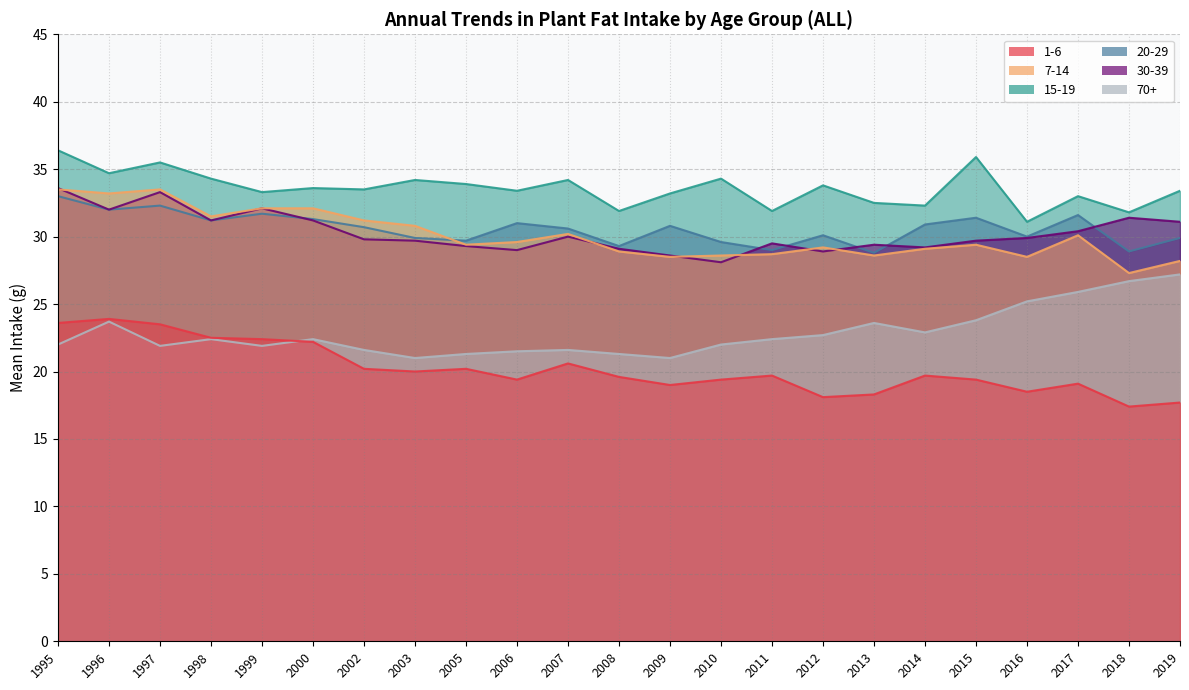

What is the difference between the highest and lowest values at 2017?

13.9